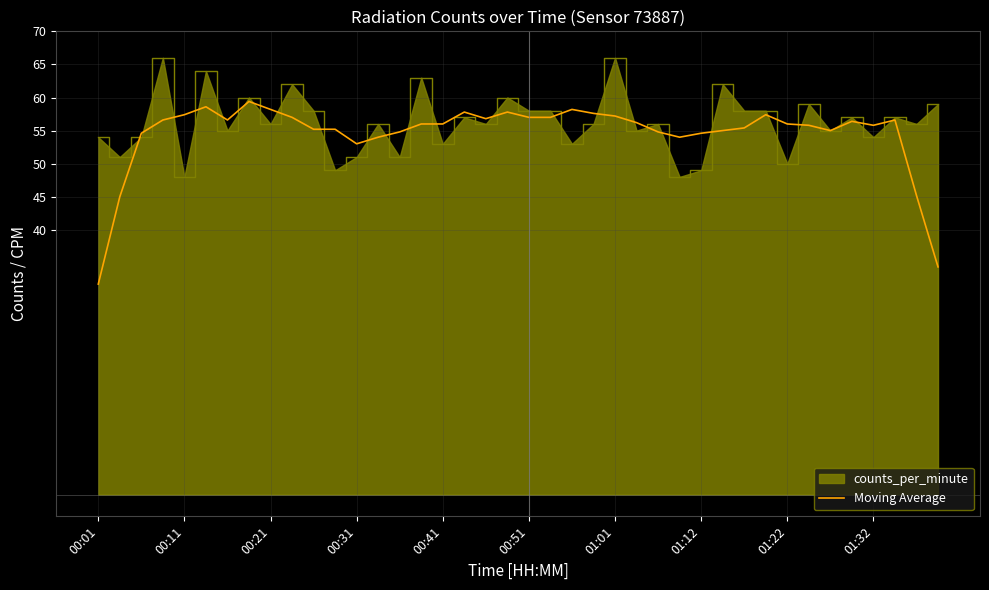

Which series has the widest spread of values?

Moving Average